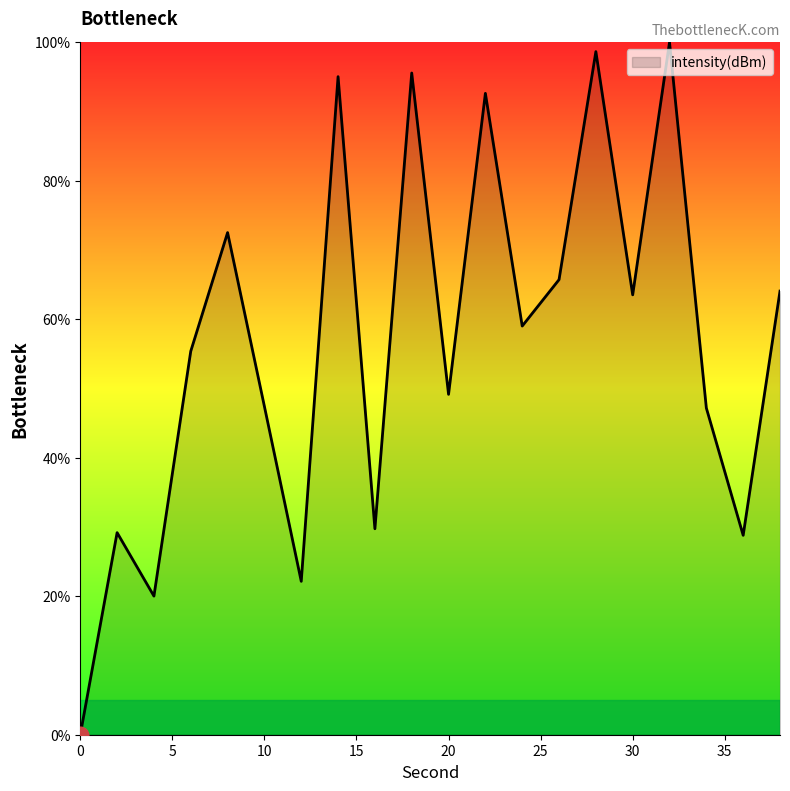

How many lines are shown in the chart?

1